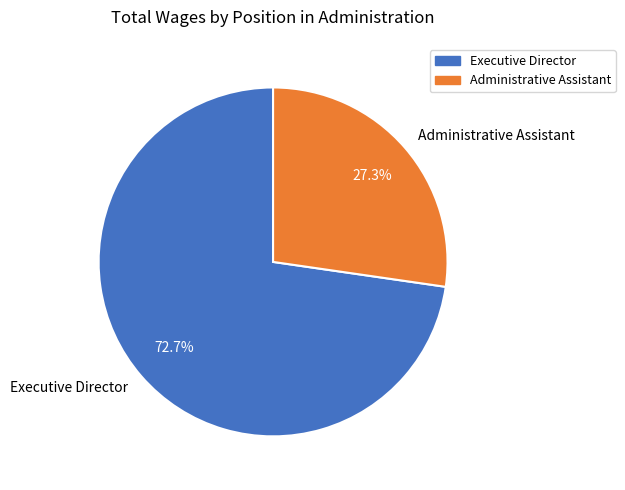

To the nearest percent, what is the difference between the Executive Director and Administrative Assistant slice percentages?

45%